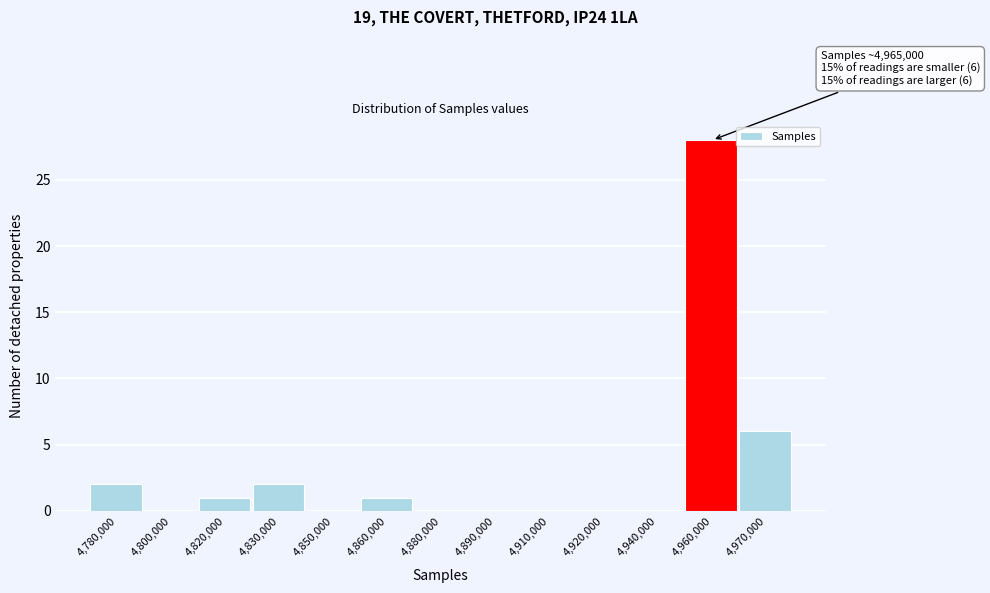

Reading left to right, transcribe all the data shown in this chart.

4,780,000=2	4,800,000=0	4,820,000=1	4,830,000=2	4,850,000=0	4,860,000=1	4,880,000=0	4,890,000=0	4,910,000=0	4,920,000=0	4,940,000=0	4,960,000=28	4,970,000=6